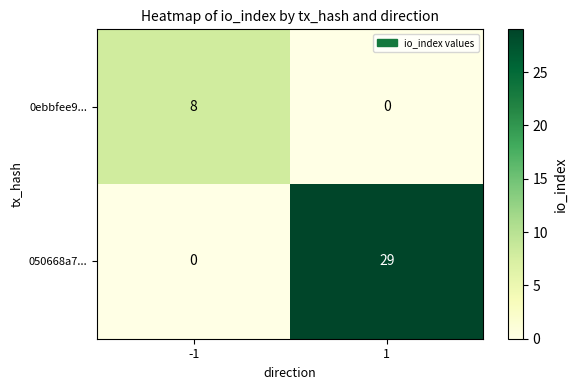

How many data points in 050668a7... are less than 29?

1